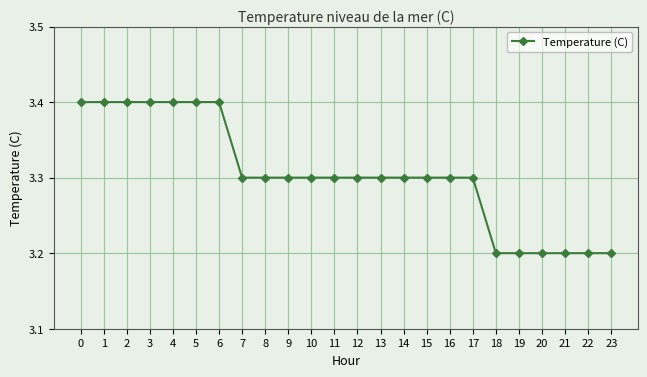

What is the ratio of the value at 21 to the value at 9?

1.0